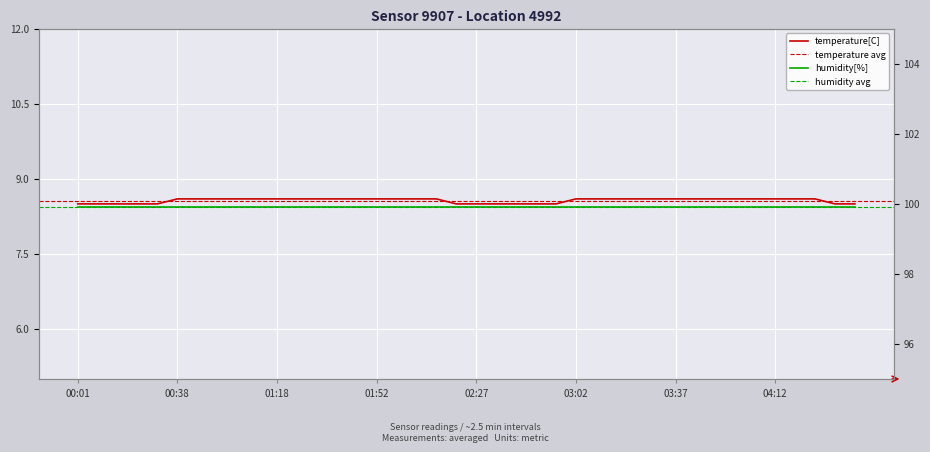

What is the label of the 13th point from the right?

03:16